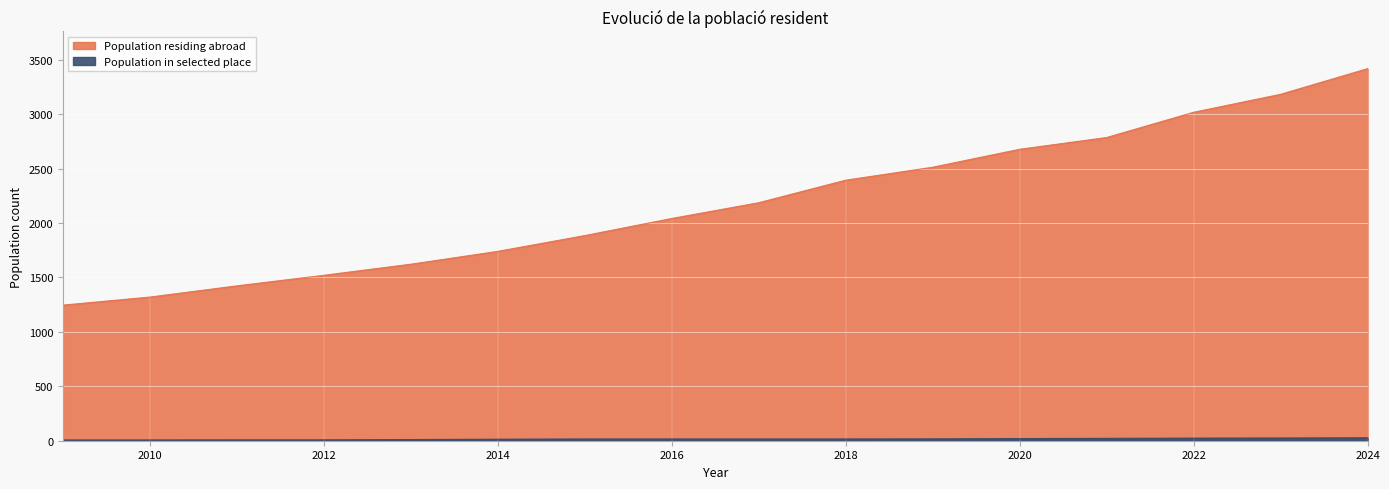

Is it true that Population in selected place equals 3 at 2009?

False